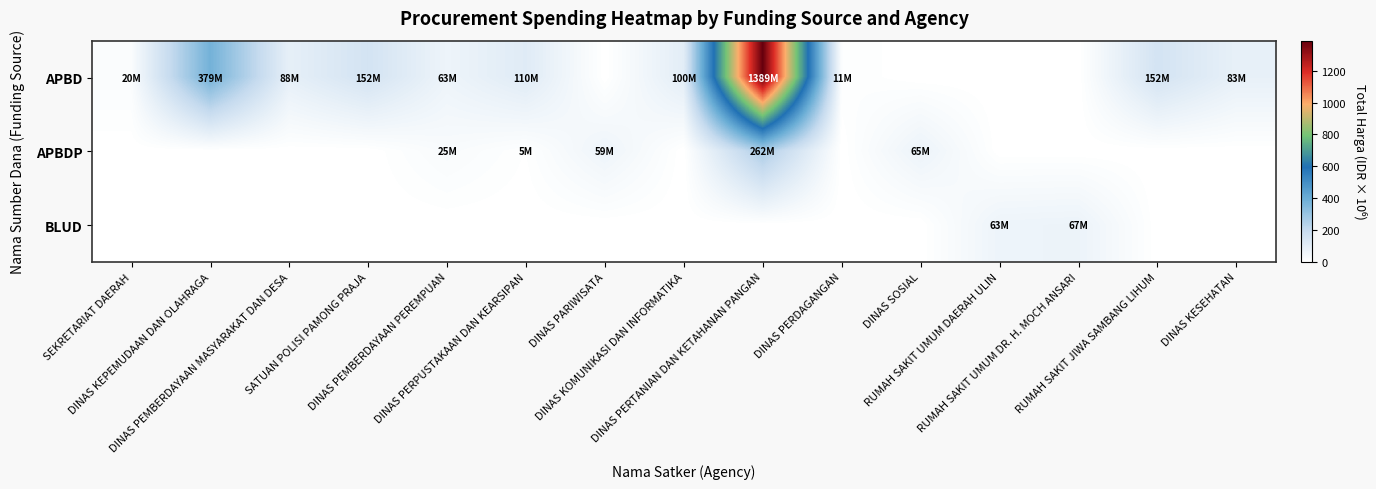

Reading left to right, what are all the values shown in this chart?

APBD: SEKRETARIAT DAERAH=19.9	DINAS KEPEMUDAAN DAN OLAHRAGA=379.1	DINAS PEMBERDAYAAN MASYARAKAT DAN DESA=87.9	SATUAN POLISI PAMONG PRAJA=152.5	DINAS PEMBERDAYAAN PEREMPUAN=62.5	DINAS PERPUSTAKAAN DAN KEARSIPAN=110.1	DINAS PARIWISATA=0.0	DINAS KOMUNIKASI DAN INFORMATIKA=100.0	DINAS PERTANIAN DAN KETAHANAN PANGAN=1389.1	DINAS PERDAGANGAN=11.1	DINAS SOSIAL=0.0	RUMAH SAKIT UMUM DAERAH ULIN=0.0	RUMAH SAKIT UMUM DR. H. MOCH ANSARI=0.0	RUMAH SAKIT JIWA SAMBANG LIHUM=151.9	DINAS KESEHATAN=83.1
APBDP: SEKRETARIAT DAERAH=0.0	DINAS KEPEMUDAAN DAN OLAHRAGA=0.0	DINAS PEMBERDAYAAN MASYARAKAT DAN DESA=0.0	SATUAN POLISI PAMONG PRAJA=0.0	DINAS PEMBERDAYAAN PEREMPUAN=25.2	DINAS PERPUSTAKAAN DAN KEARSIPAN=5.1	DINAS PARIWISATA=59.4	DINAS KOMUNIKASI DAN INFORMATIKA=0.0	DINAS PERTANIAN DAN KETAHANAN PANGAN=262.1	DINAS PERDAGANGAN=0.0	DINAS SOSIAL=65.0	RUMAH SAKIT UMUM DAERAH ULIN=0.0	RUMAH SAKIT UMUM DR. H. MOCH ANSARI=0.0	RUMAH SAKIT JIWA SAMBANG LIHUM=0.0	DINAS KESEHATAN=0.0
BLUD: SEKRETARIAT DAERAH=0.0	DINAS KEPEMUDAAN DAN OLAHRAGA=0.0	DINAS PEMBERDAYAAN MASYARAKAT DAN DESA=0.0	SATUAN POLISI PAMONG PRAJA=0.0	DINAS PEMBERDAYAAN PEREMPUAN=0.0	DINAS PERPUSTAKAAN DAN KEARSIPAN=0.0	DINAS PARIWISATA=0.0	DINAS KOMUNIKASI DAN INFORMATIKA=0.0	DINAS PERTANIAN DAN KETAHANAN PANGAN=0.0	DINAS PERDAGANGAN=0.0	DINAS SOSIAL=0.0	RUMAH SAKIT UMUM DAERAH ULIN=62.9	RUMAH SAKIT UMUM DR. H. MOCH ANSARI=66.9	RUMAH SAKIT JIWA SAMBANG LIHUM=0.0	DINAS KESEHATAN=0.0